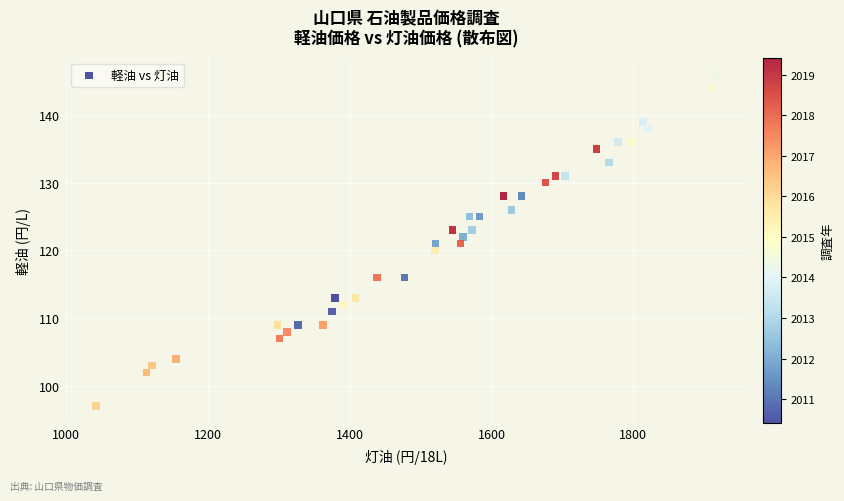

What is the range of X values (max minus min)?

874